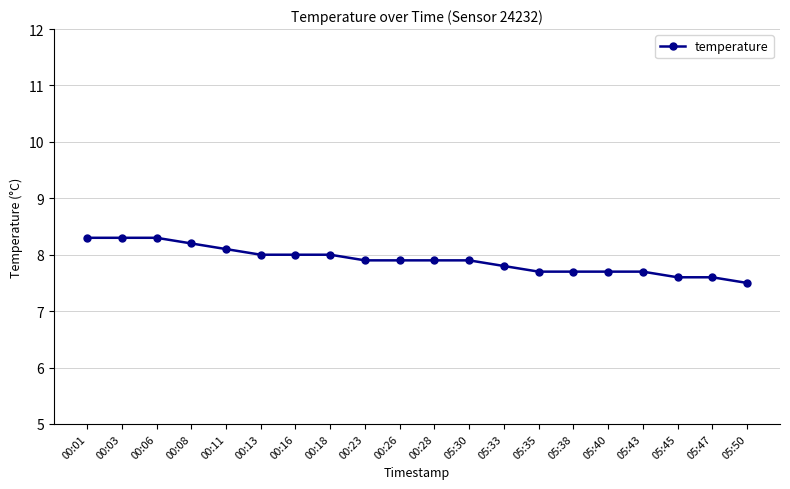

What is the greatest value displayed?

8.3